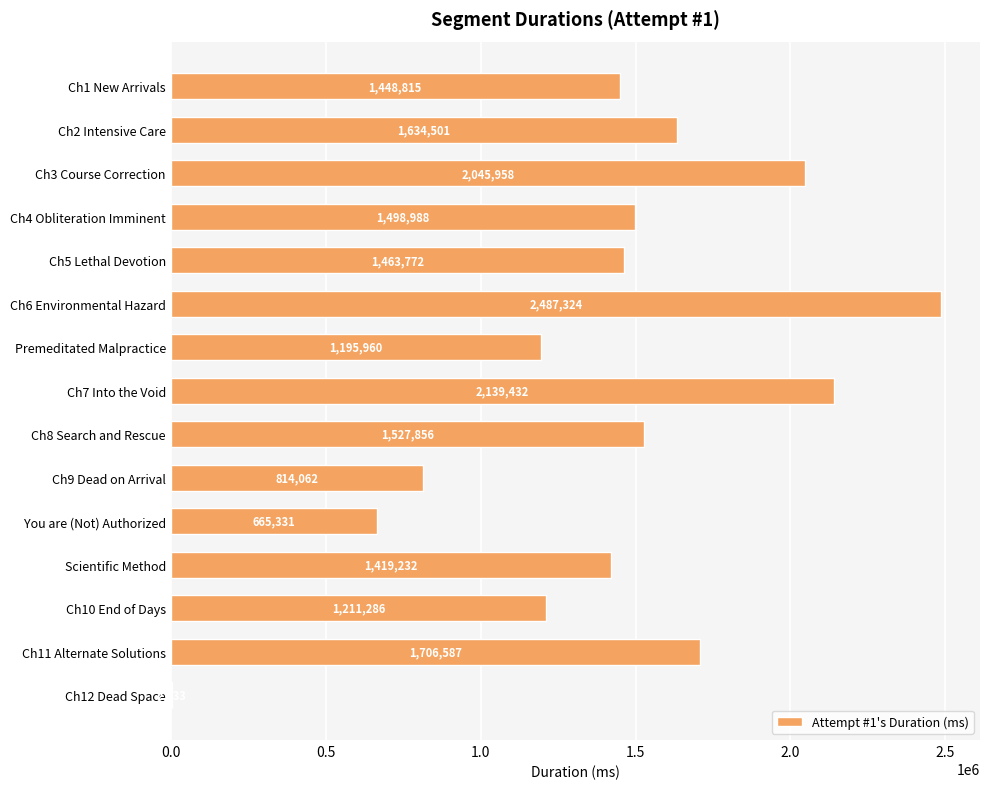

Read the value at Premeditated Malpractice, to the nearest 10.

1195960